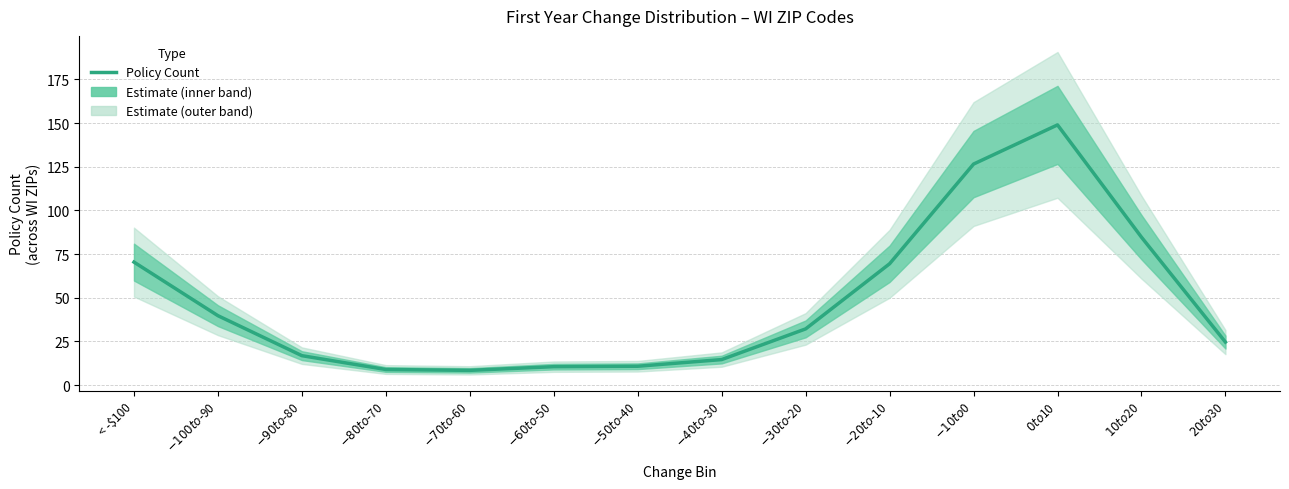

Reading right to left, list all the values displayed in this chart.

$20 to $30=24.7	$10 to $20=84.7	$0 to $10=148.9	$-10 to $0=126.5	$-20 to $-10=69.5	$-30 to $-20=32.2	$-40 to $-30=14.6	$-50 to $-40=10.8	$-60 to $-50=10.6	$-70 to $-60=8.5	$-80 to $-70=9.0	$-90 to $-80=16.9	$-100 to $-90=39.8	< -$100=70.4